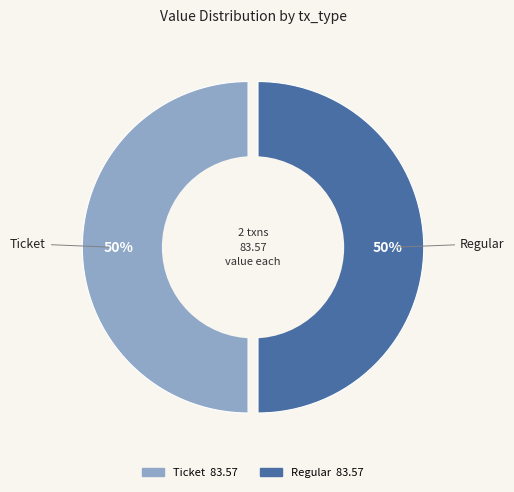

Rank the categories by value from highest to lowest.

Regular (io_index=16), Ticket (io_index=0)